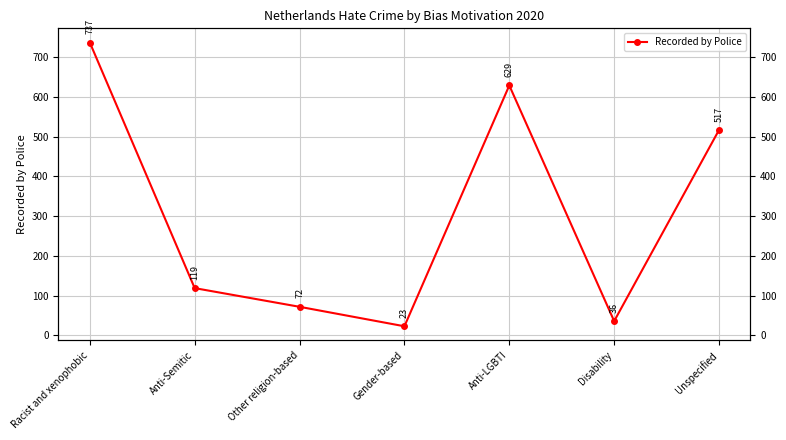

True or false: the data has more than 2 interior local peaks.

False